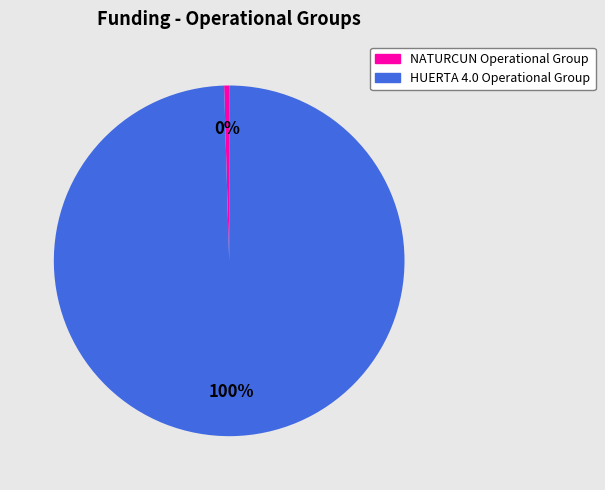

Does NATURCUN Operational Group represent more than half of the total?

No